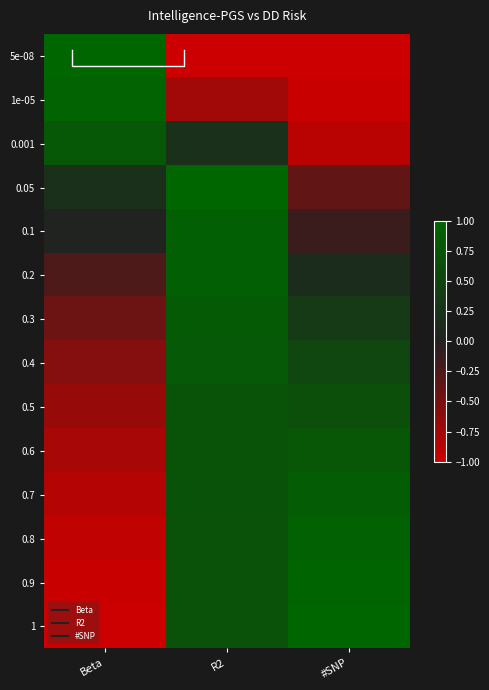

What is the maximum value shown in the chart?

1.0